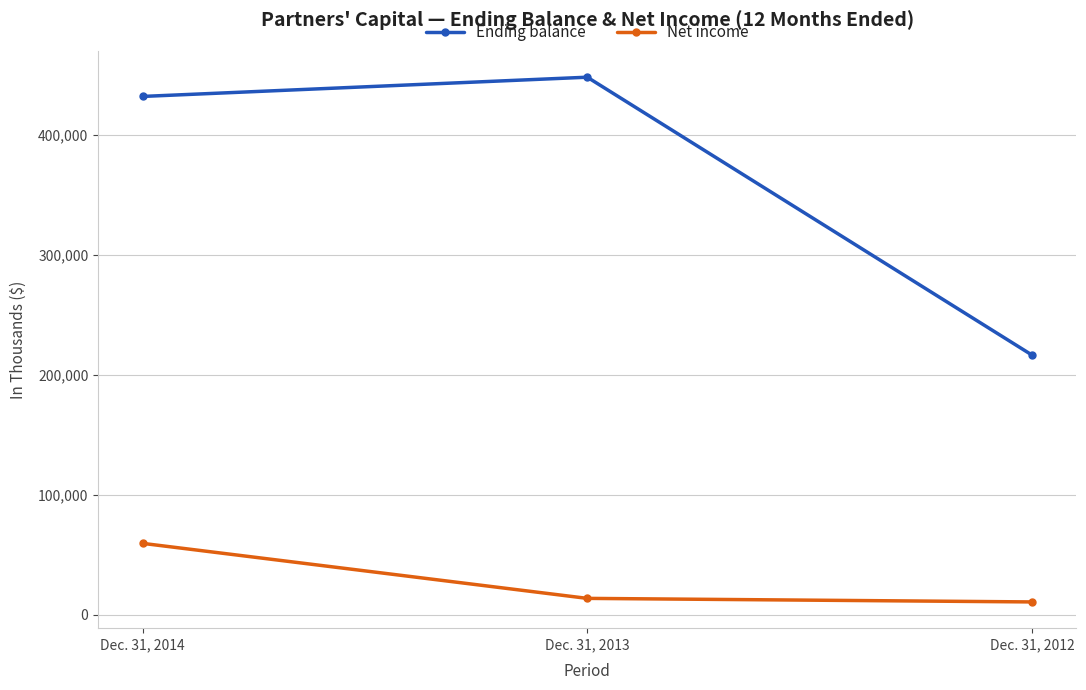

What is the value of the Ending balance point at the 1st from the left?

432041